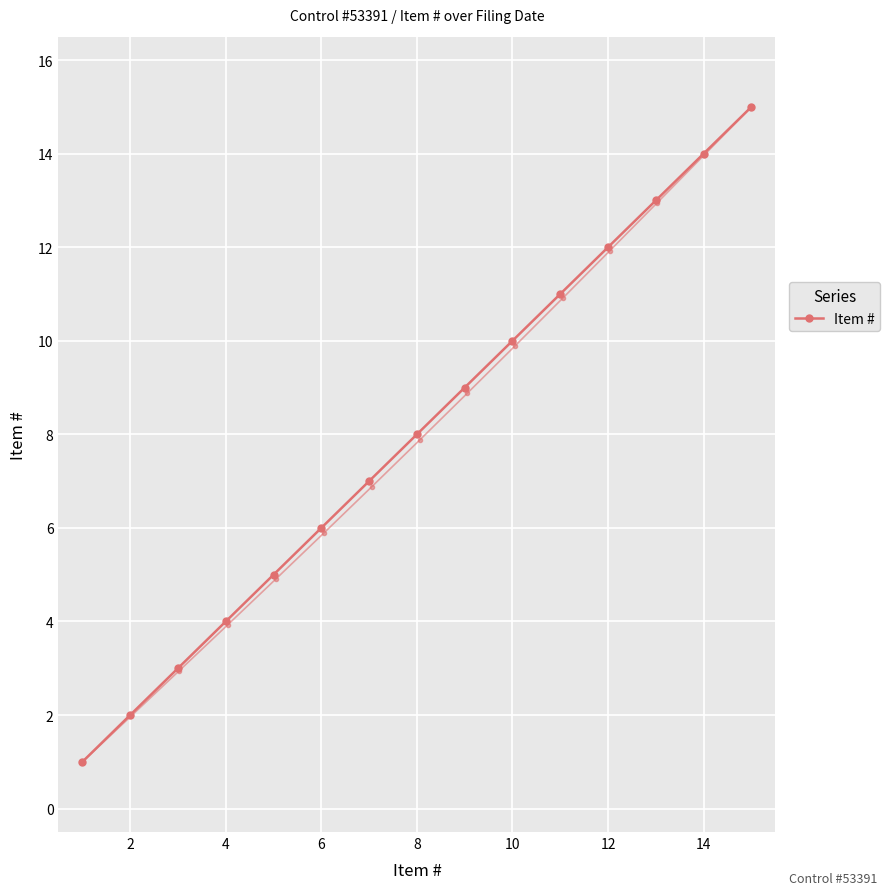

What is the average value?

8